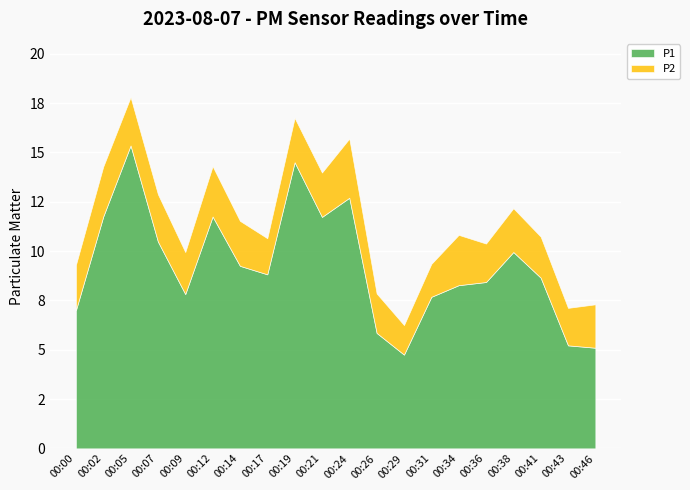

How many data points in P1 are above 8?

13